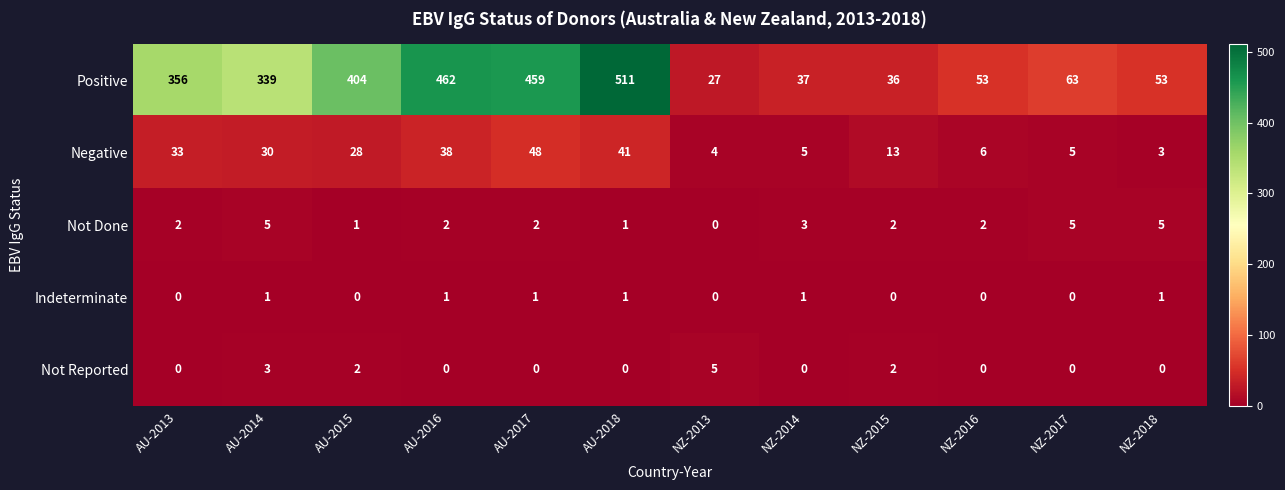

At which category is the sum across all series the highest?

AU-2018